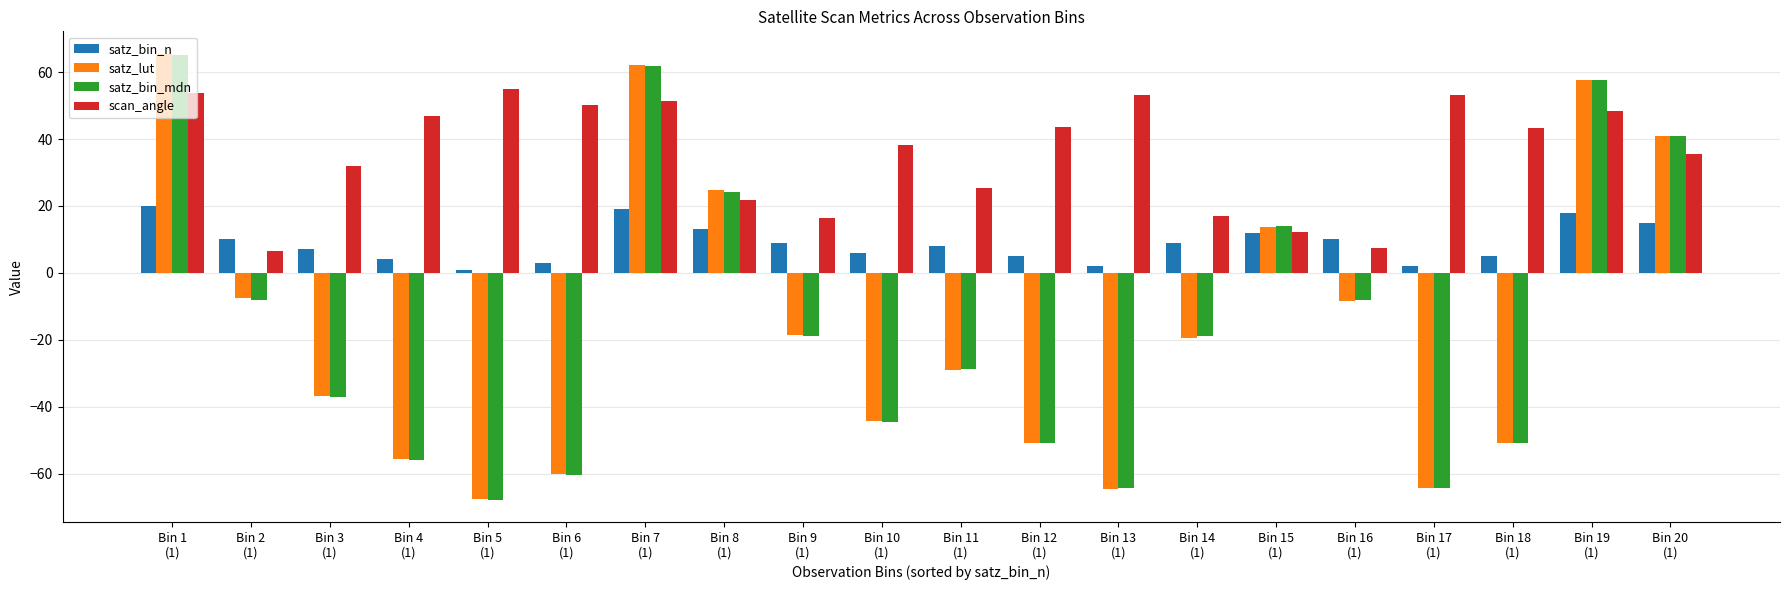

What is the maximum value for satz_lut?

65.5